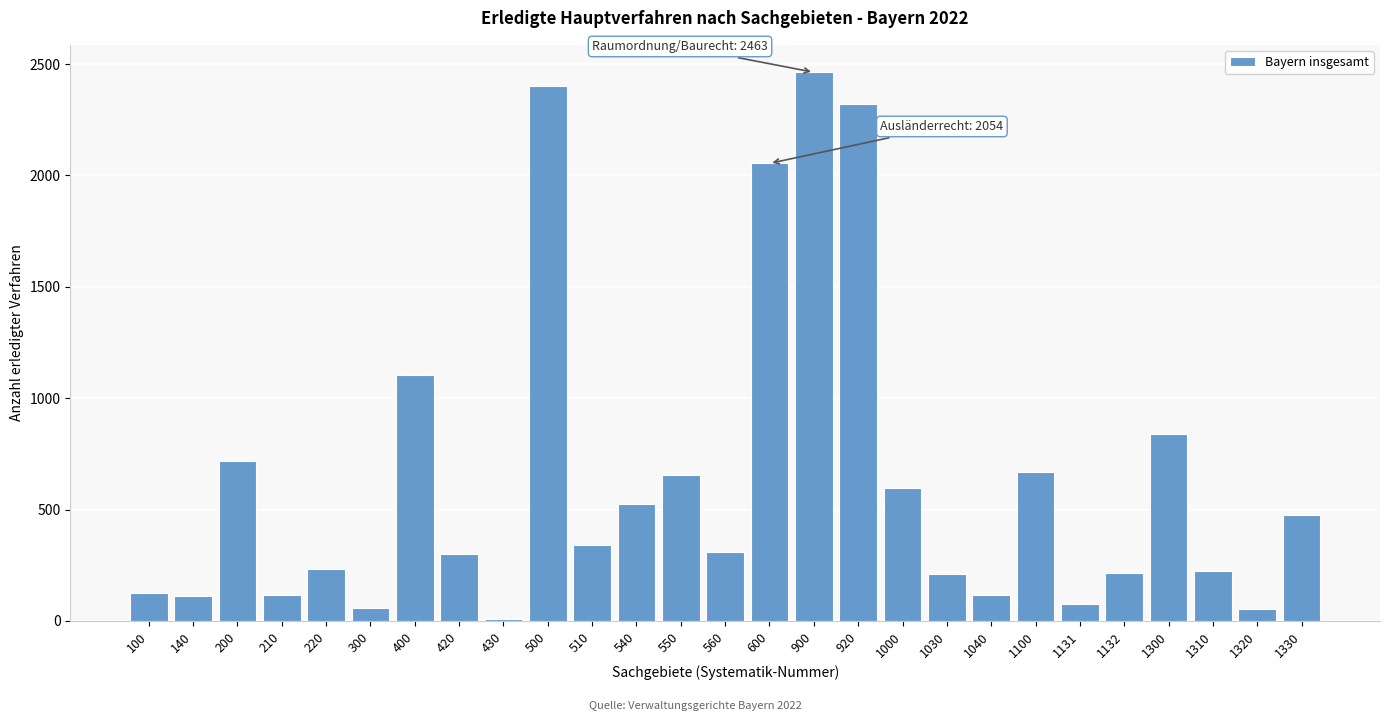

Which label corresponds to the largest value in the chart?

900